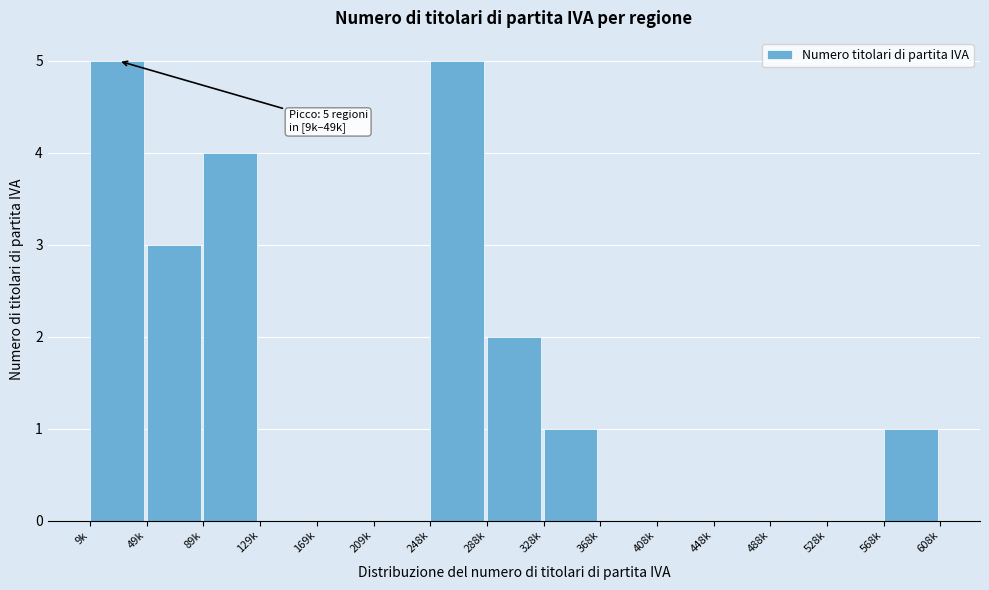

Reading left to right, list all the values displayed in this chart.

9k=5	49k=3	89k=4	129k=0	169k=0	209k=0	248k=5	288k=2	328k=1	368k=0	408k=0	448k=0	488k=0	528k=0	568k=1